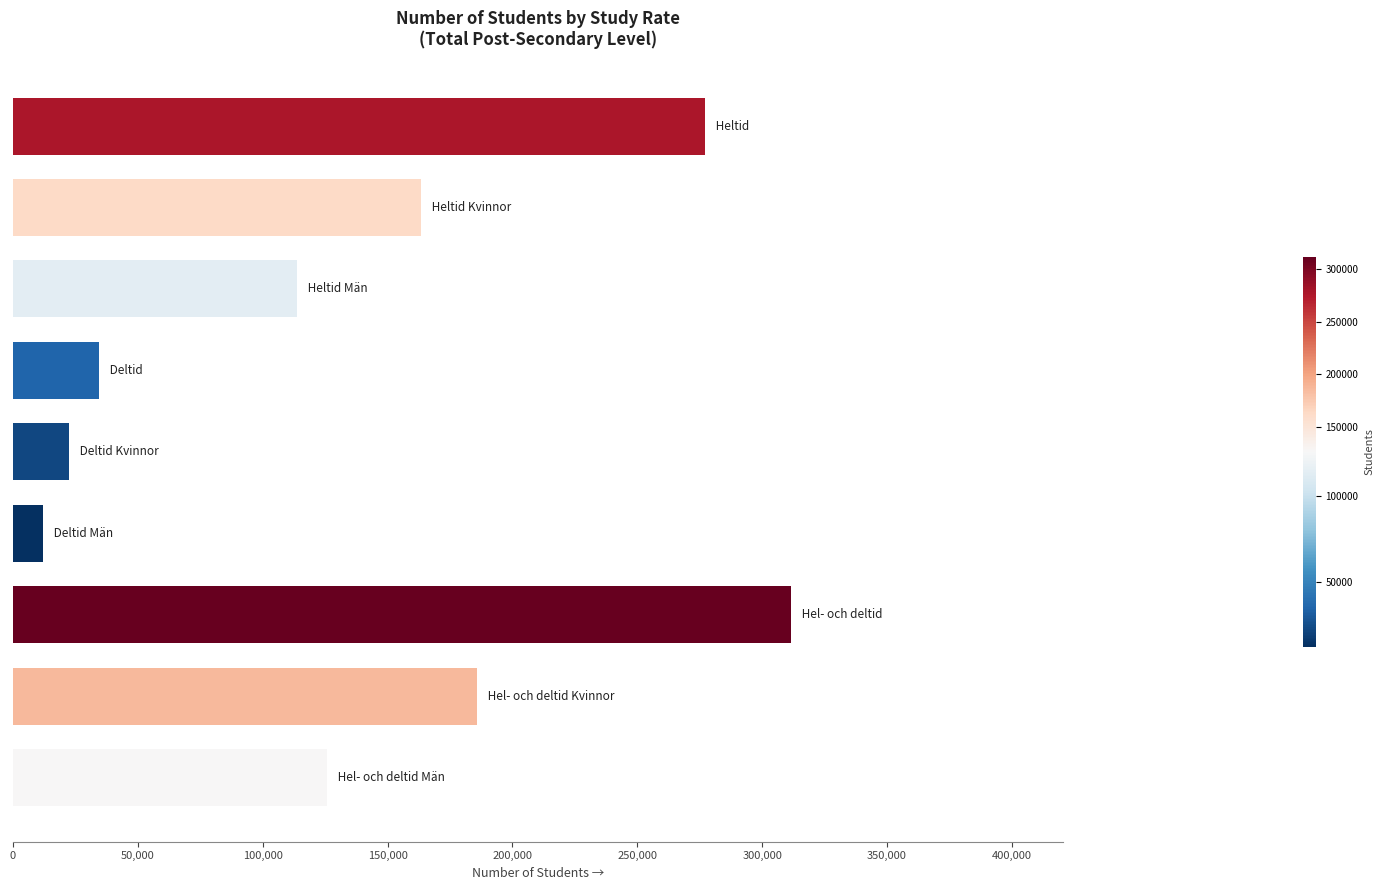

Reading top to bottom, what are all the values shown in this chart?

277157	163381	113776	34449	22320	12129	311606	185701	125905